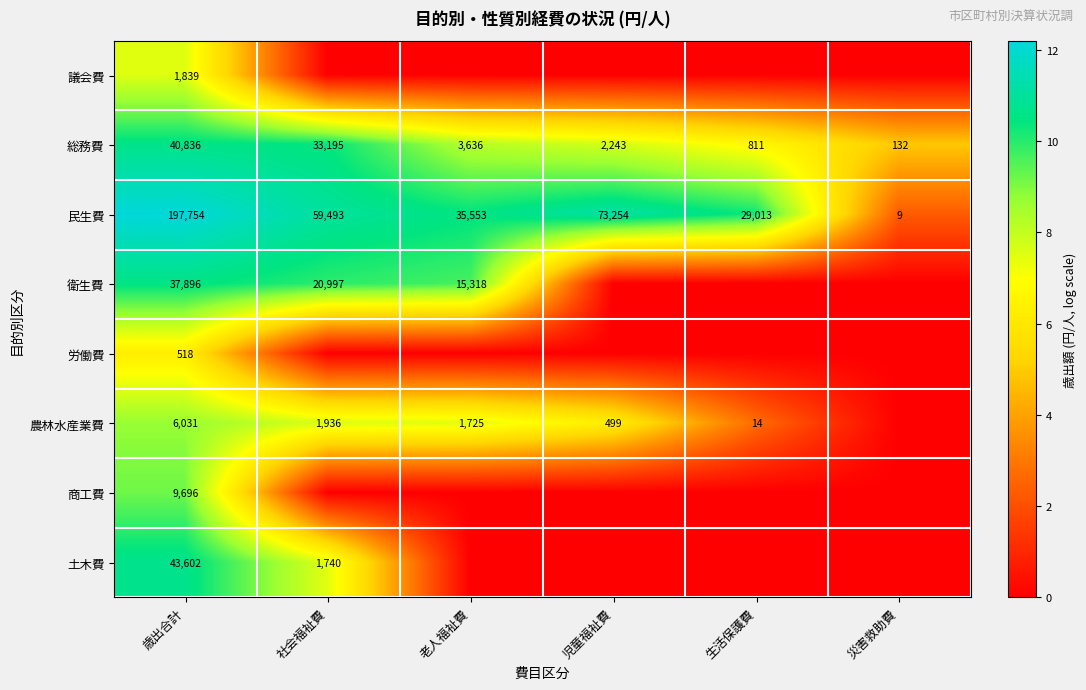

The value of 民生費 at 社会福祉費 is 59493. True or false?

True